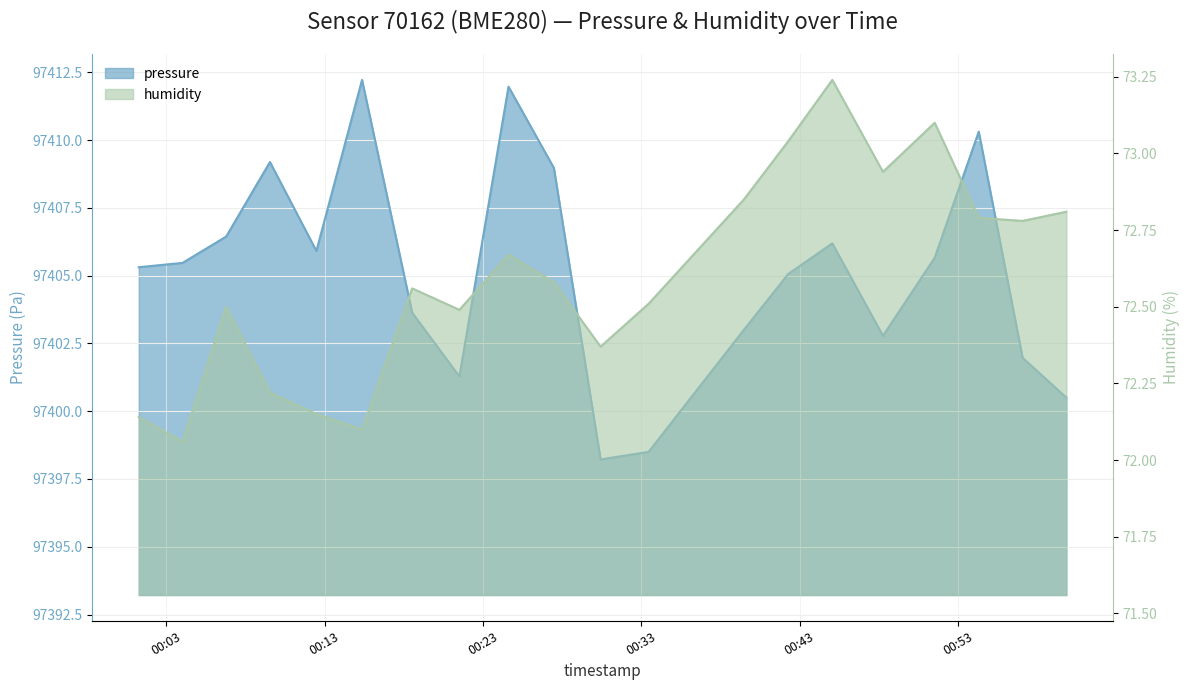

How many values in the pressure series are below 97405?

8